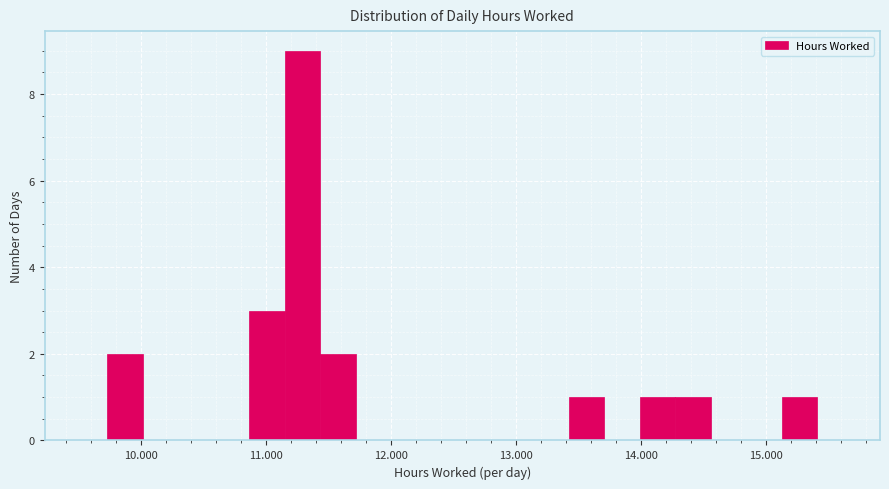

Around what value on the x-axis is the tallest bar? Give the approximate position of its centre, as read against the axis.

11.3